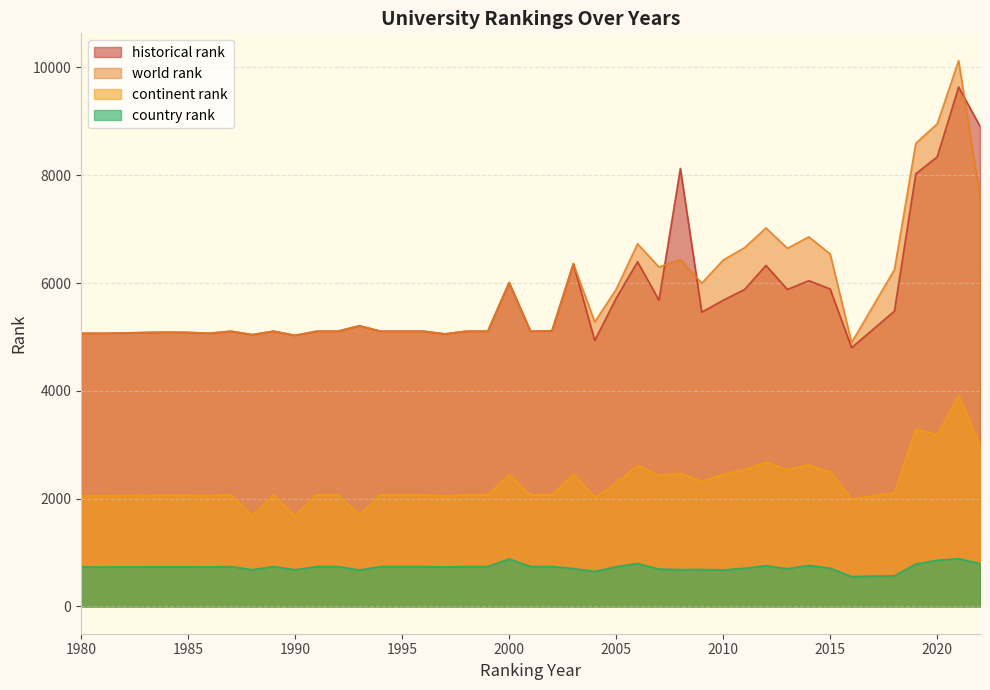

The continent rank series shows 2630.0 at 2014. True or false?

True